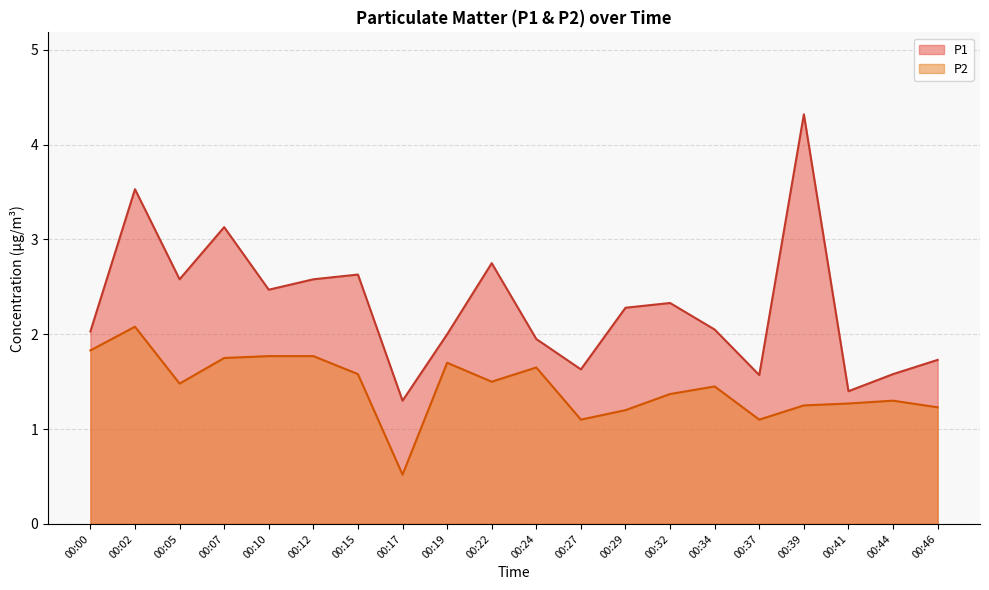

What is the sum of the P1 values at 00:00 and 00:24?

4.0